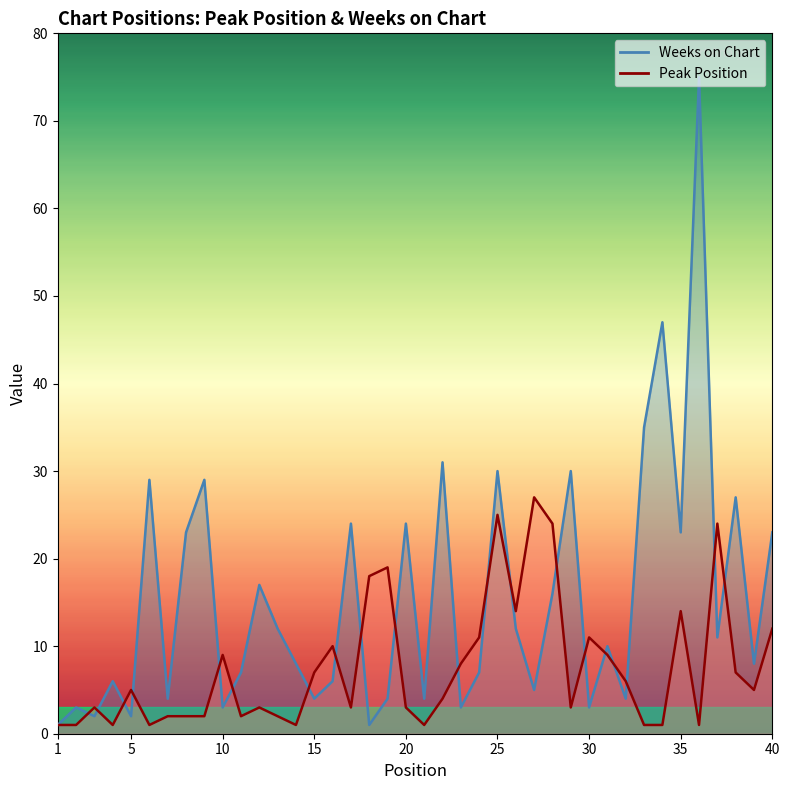

What is the lowest value of the Weeks on Chart series?

1